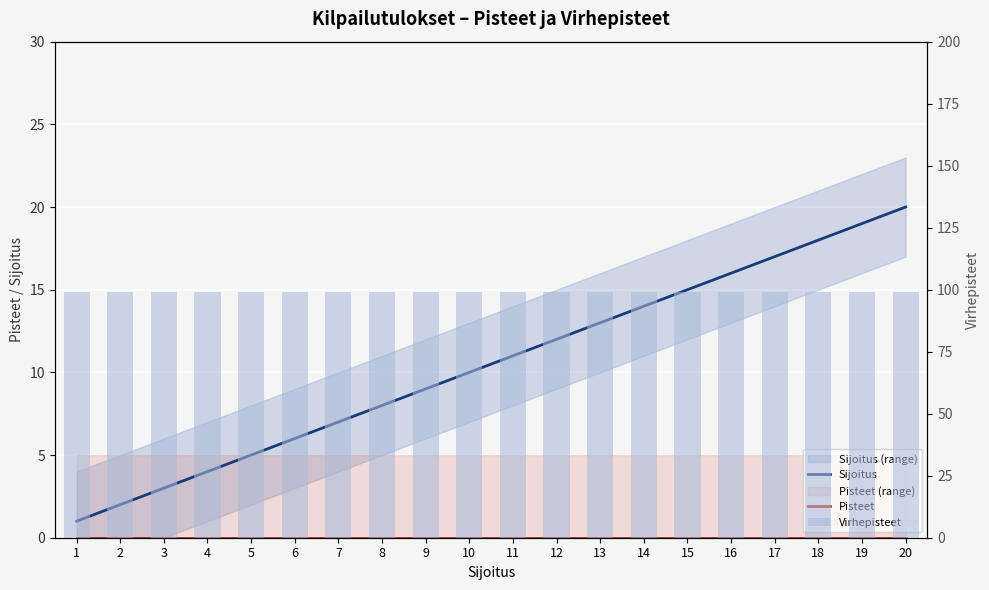

Reading right to left, what are all the values shown in this chart?

Sijoitus: 20=20	19=19	18=18	17=17	16=16	15=15	14=14	13=13	12=12	11=11	10=10	9=9	8=8	7=7	6=6	5=5	4=4	3=3	2=2	1=1
Pisteet: 20=0	19=0	18=0	17=0	16=0	15=0	14=0	13=0	12=0	11=0	10=0	9=0	8=0	7=0	6=0	5=0	4=0	3=0	2=0	1=0
Virhepisteet: 20=99	19=99	18=99	17=99	16=99	15=99	14=99	13=99	12=99	11=99	10=99	9=99	8=99	7=99	6=99	5=99	4=99	3=99	2=99	1=99